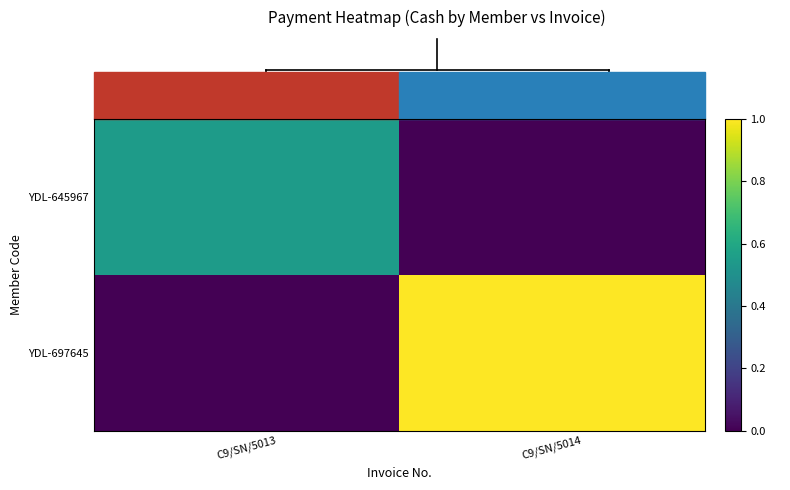

At how many categories does at least one series exceed 3410?

2